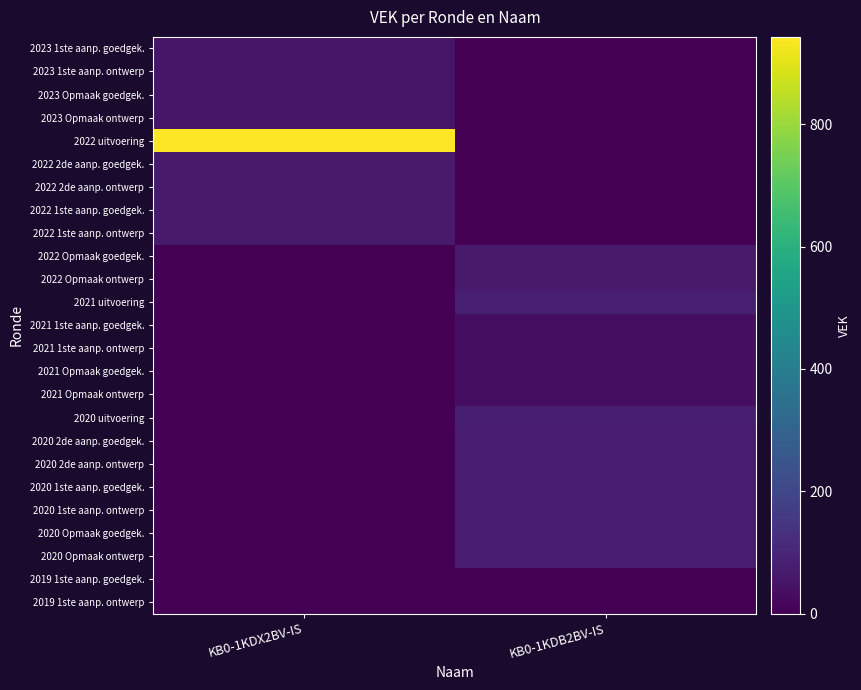

Between KB0-1KDX2BV-IS and KB0-1KDB2BV-IS, which is larger?

KB0-1KDX2BV-IS